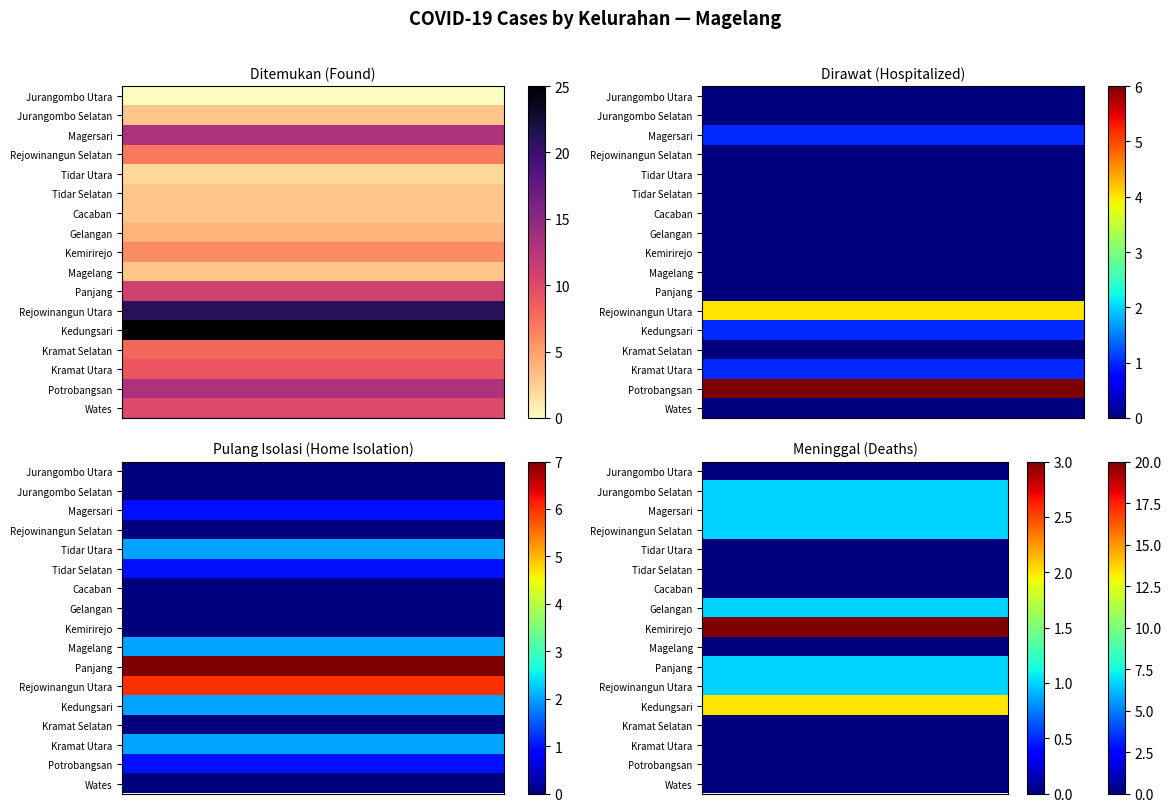

At how many categories does at least one series exceed 10?

2